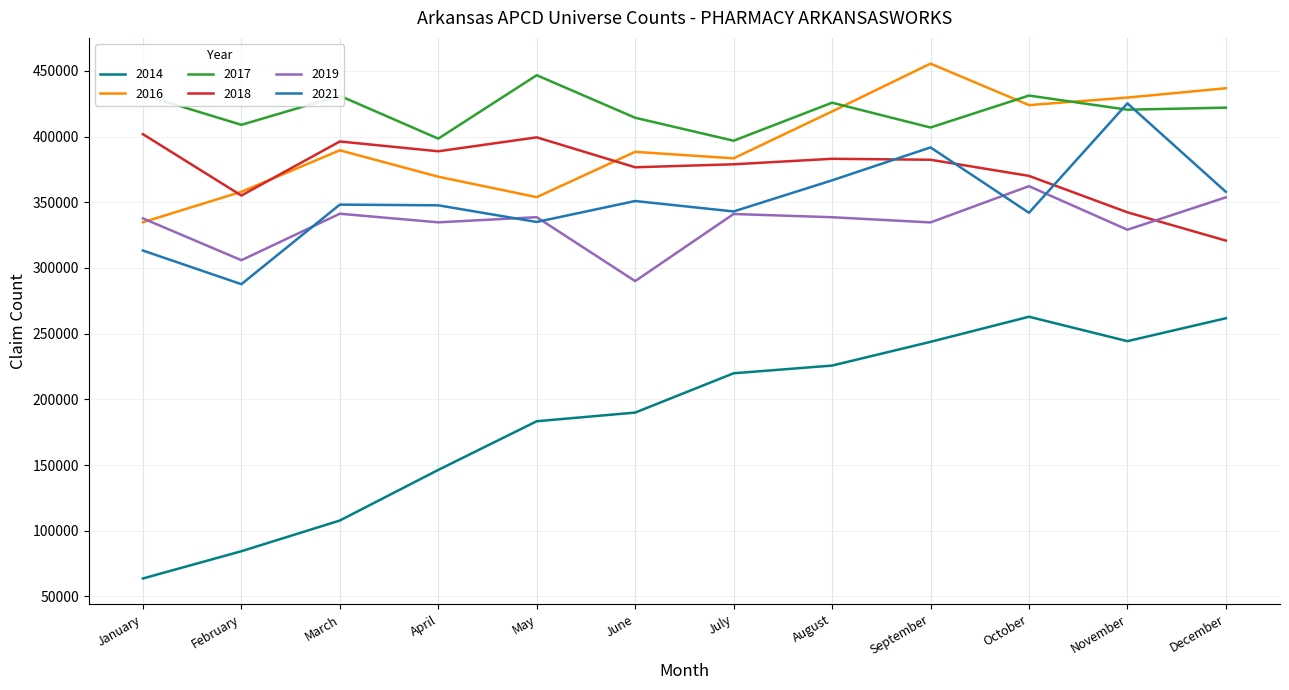

After their last crossing, which series has the higher values: 2019 or 2016?

2016